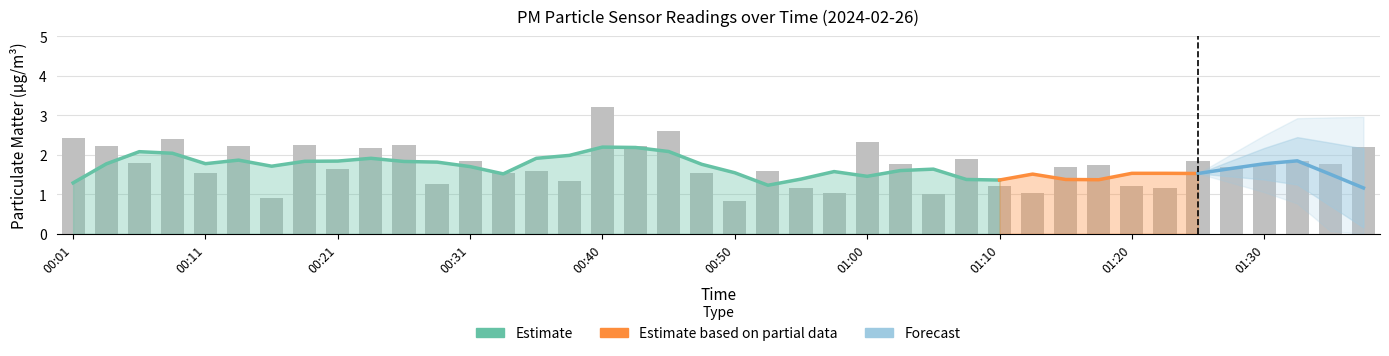

What is the value of the 9th bar from the left?

1.6